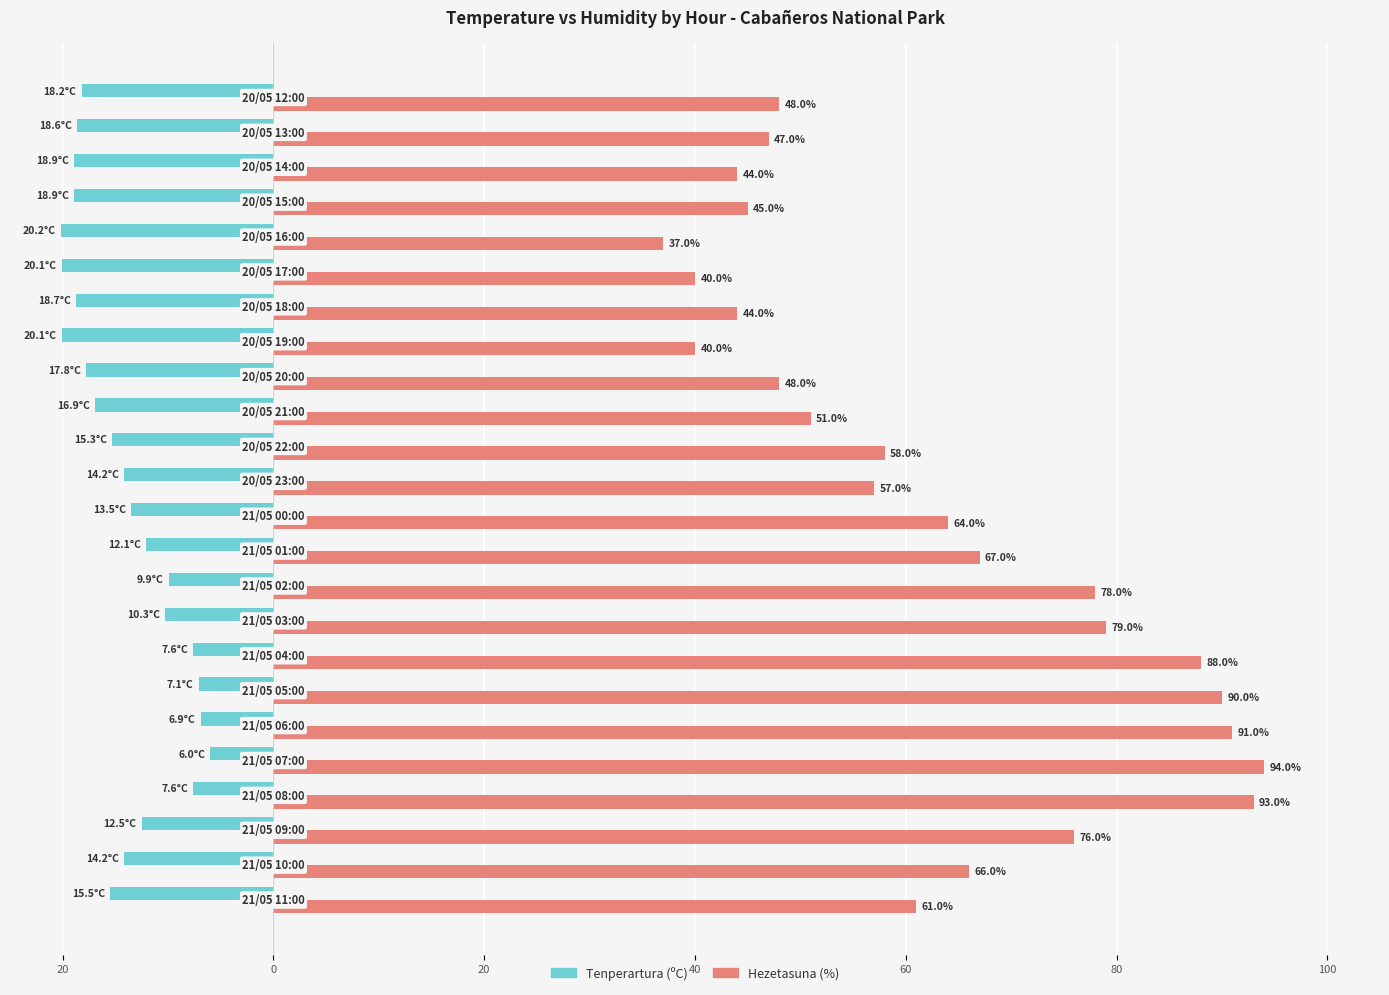

At how many categories does at least one series exceed 52?

14